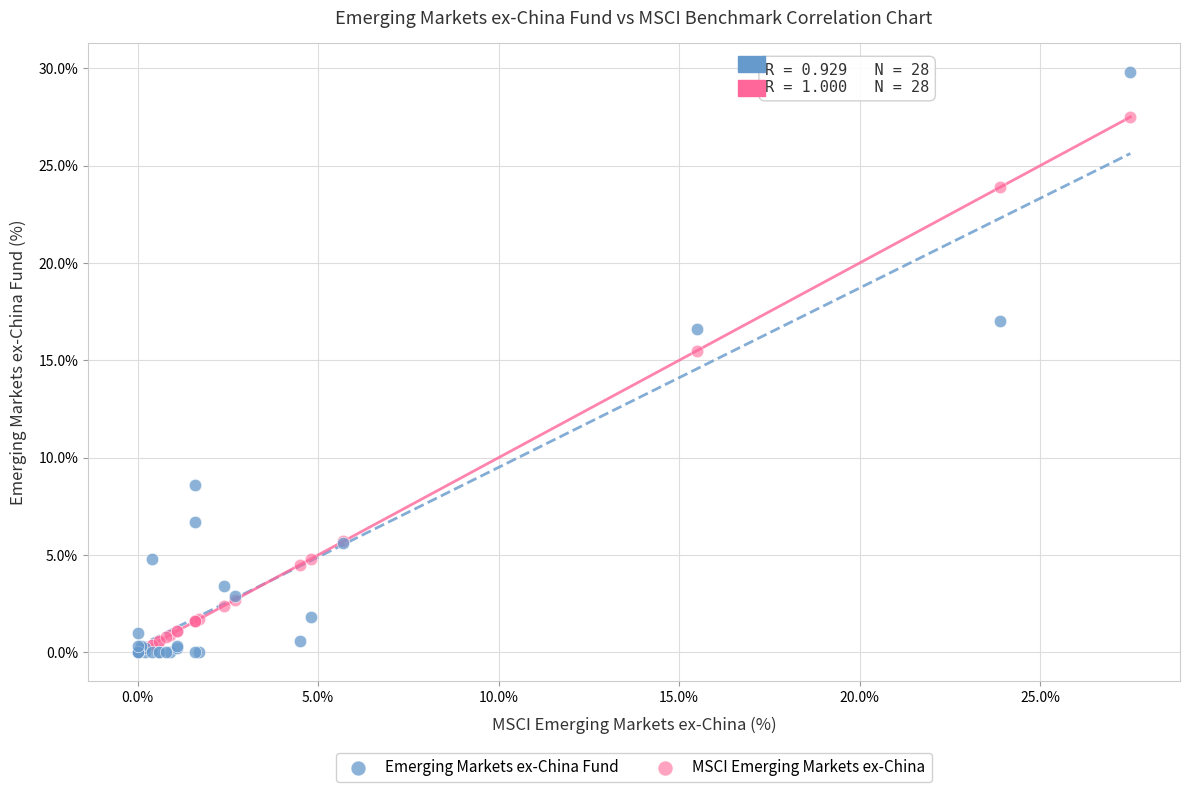

In the MSCI Emerging Markets ex-China series, what Y value is closest to 13?

15.5